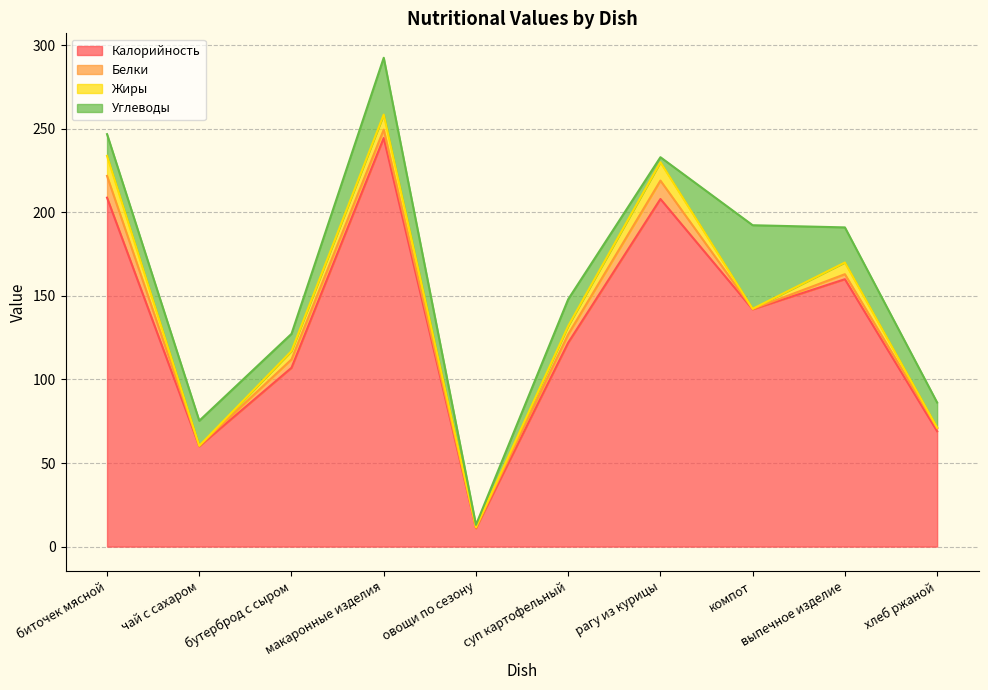

Does the chart have visible grid lines?

Yes